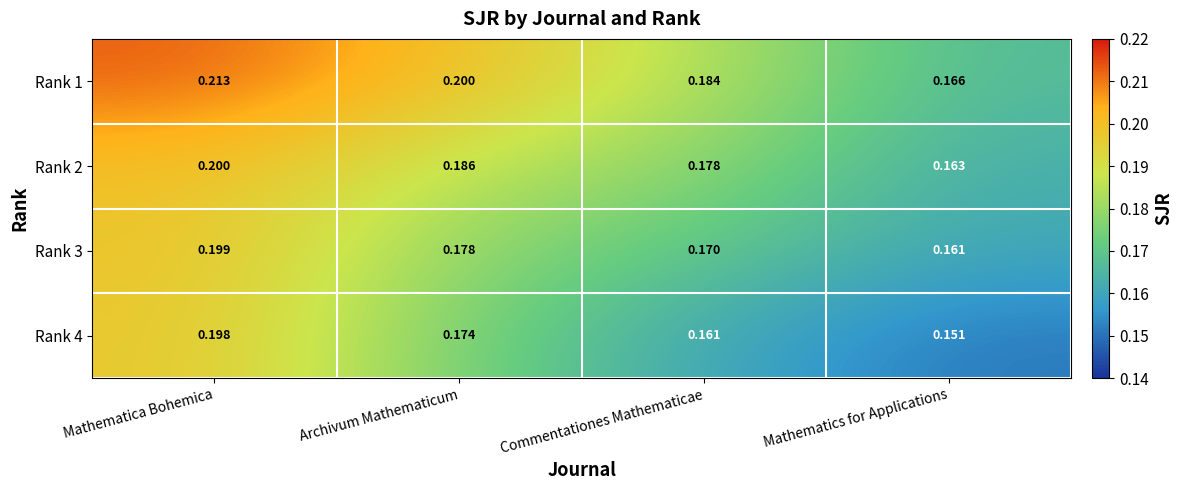

List the labels in order of Rank 3 value, smallest first.

Mathematics for Applications, Commentationes Mathematicae, Archivum Mathematicum, Mathematica Bohemica